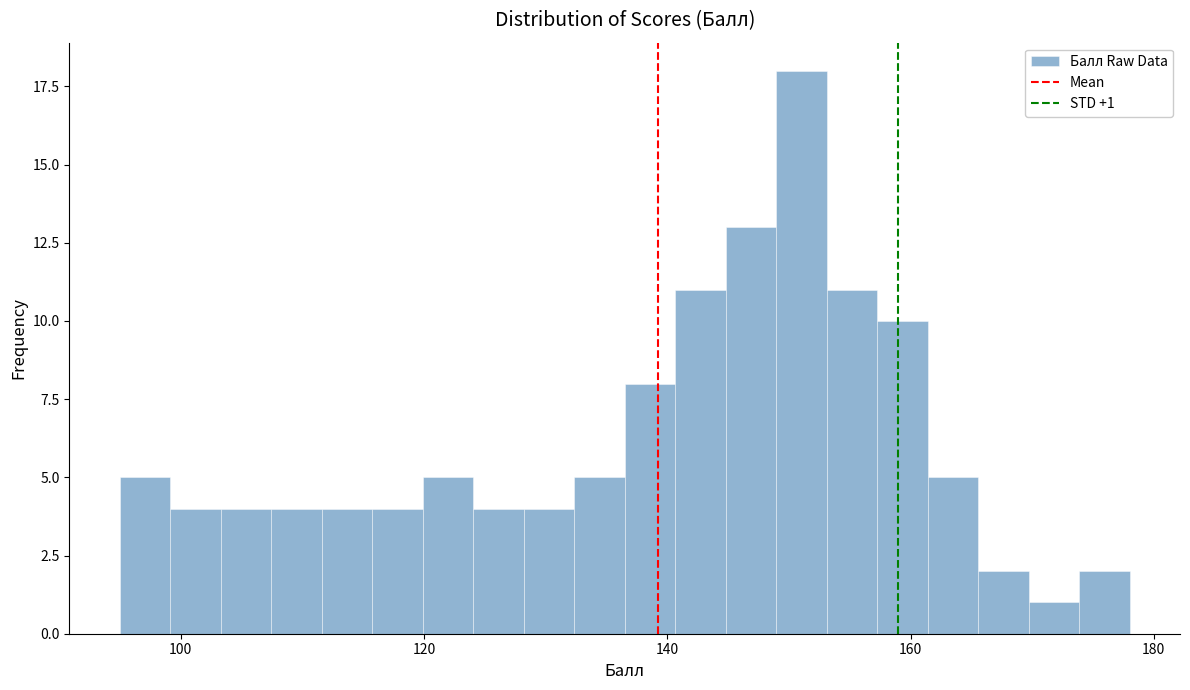

Read against the x-axis, roughly where is the centre of the tallest bar?

152